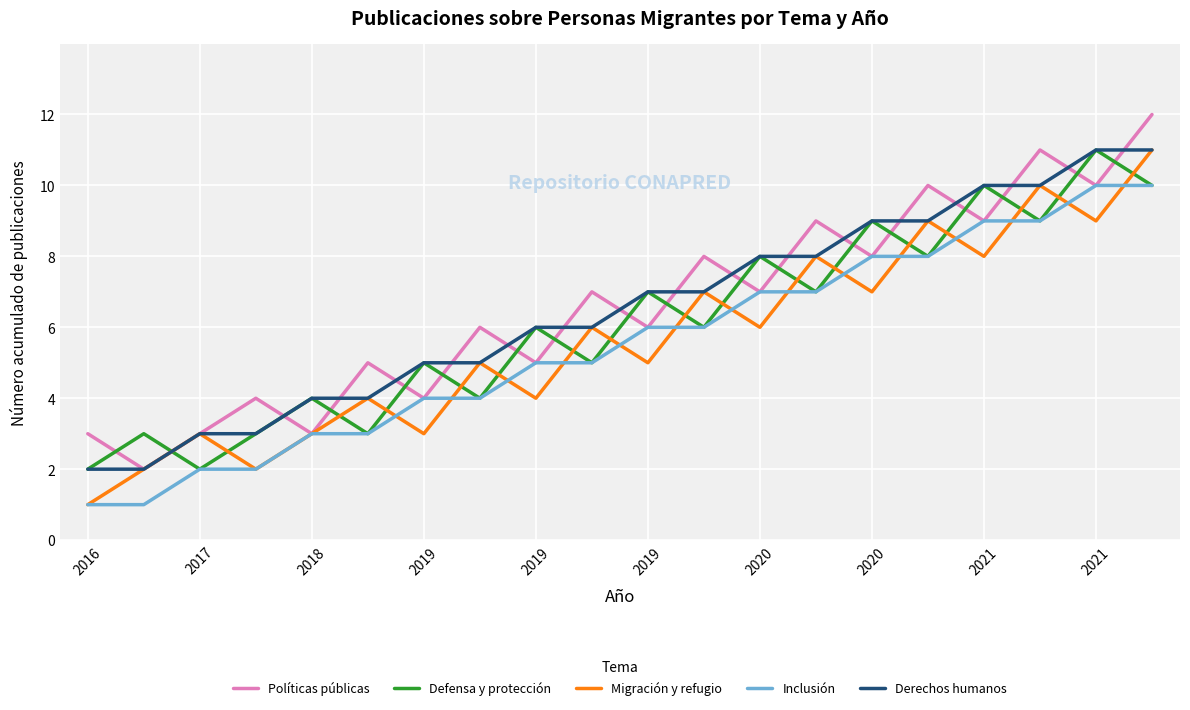

Does the chart have visible grid lines?

Yes